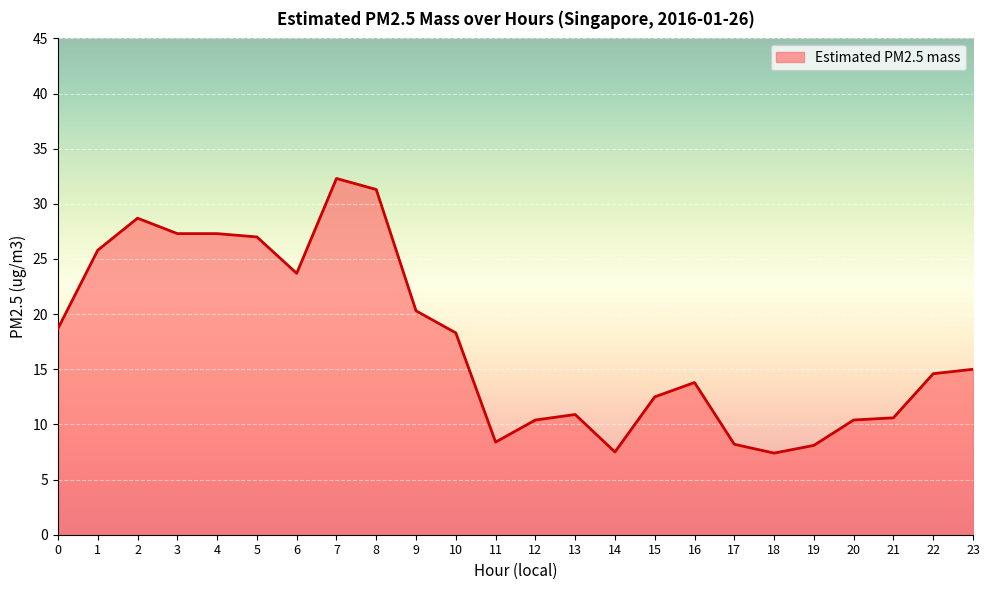

Between 13 and 5, which is larger?

5